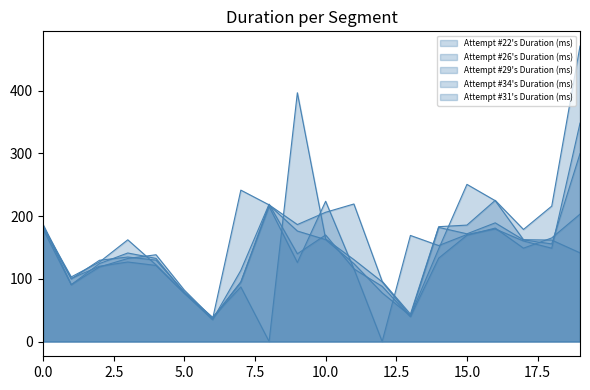

The value of Attempt #26's Duration (ms) at Galoombas (Toad) is 38.7. True or false?

True